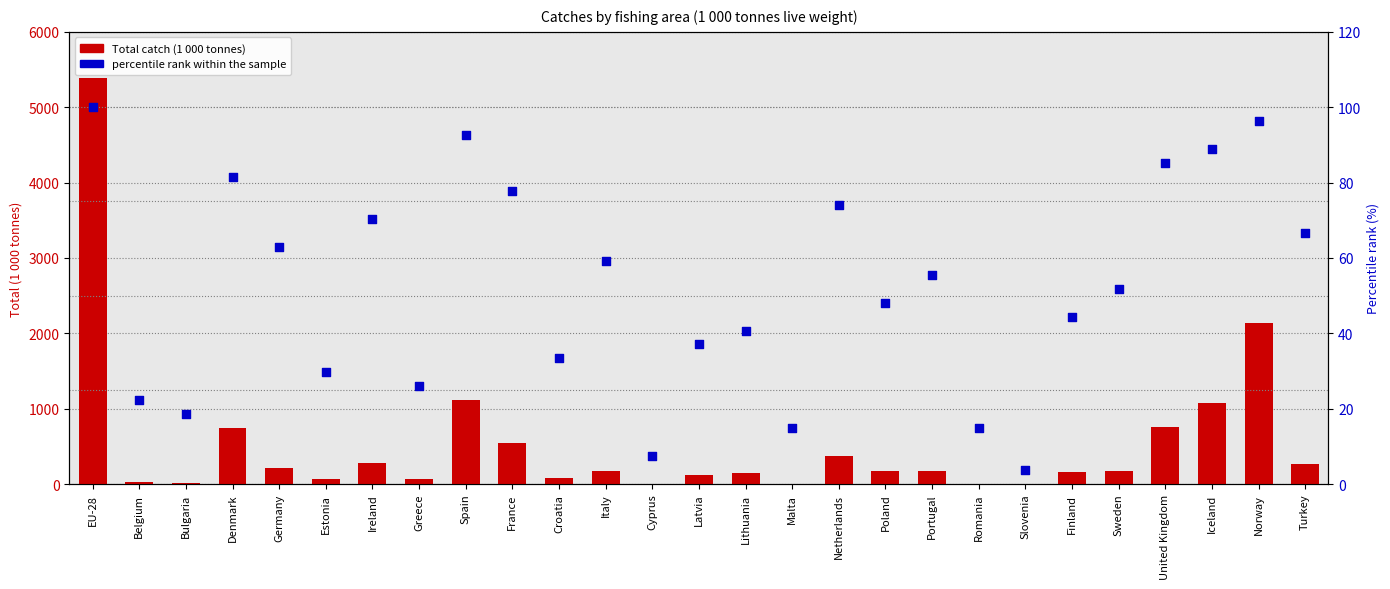

What are all the series names shown in the legend?

Total catch (1 000 tonnes), percentile rank within the sample